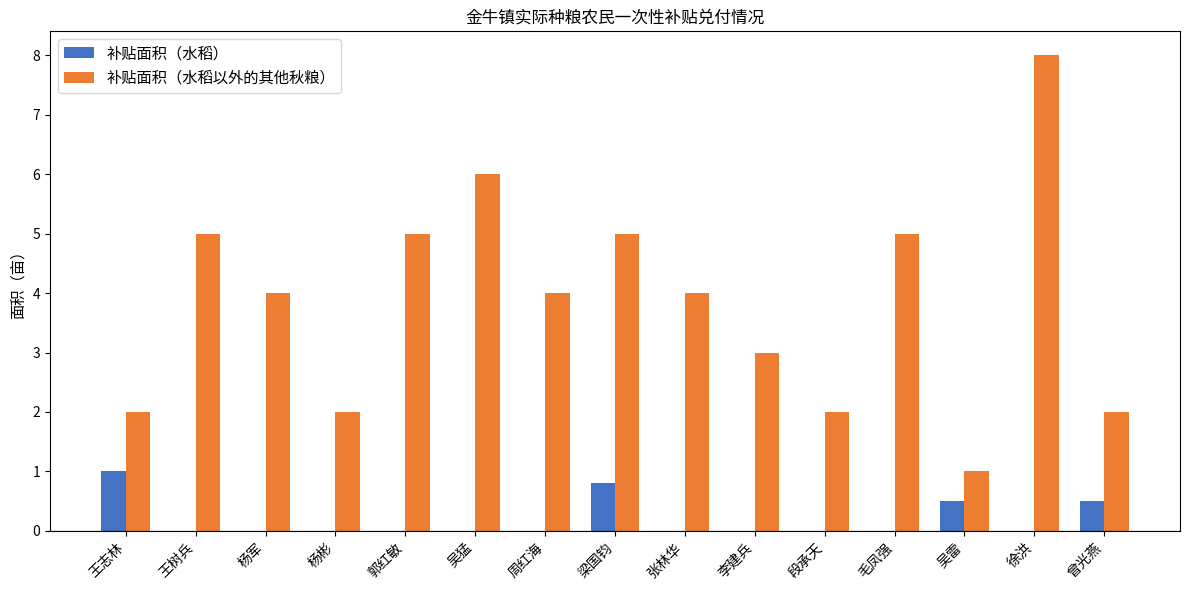

At which category is the sum across all series the highest?

徐洪